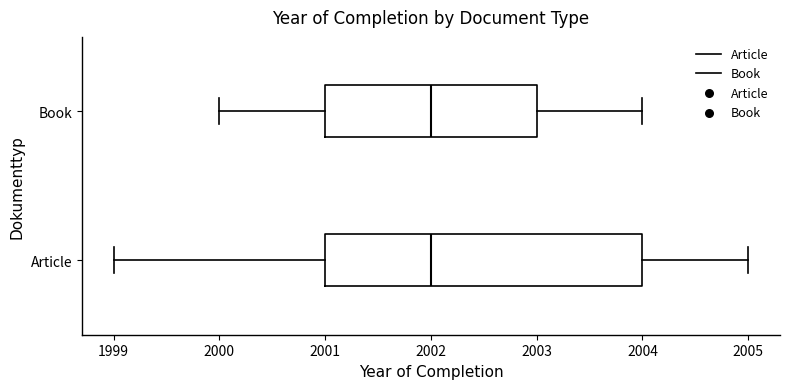

Which box is the widest, from its left edge to its right edge?

Article